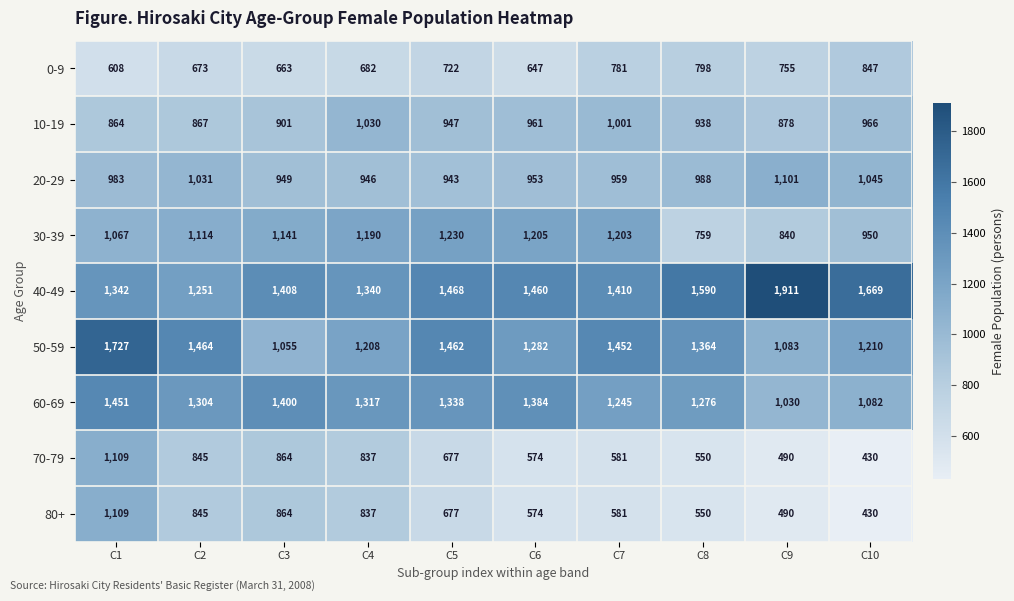

At which category is the sum across all series the highest?

C1